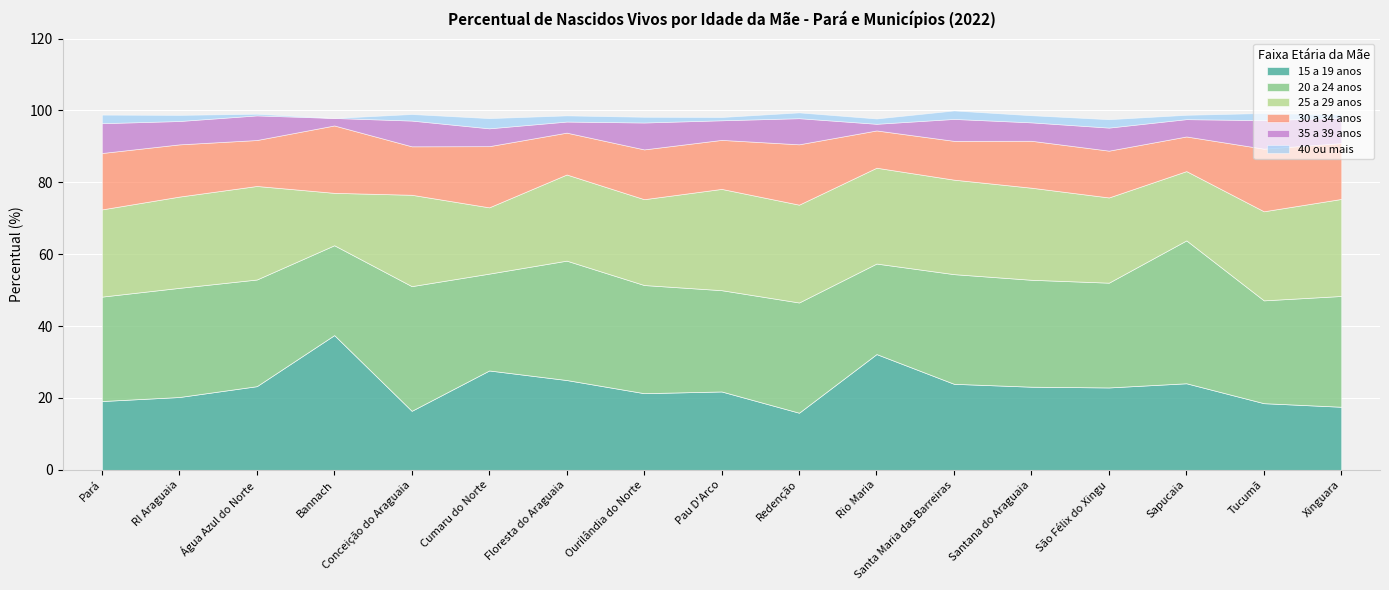

Is it true that 20 a 24 anos equals 62.0 at Conceição do Araguaia?

False